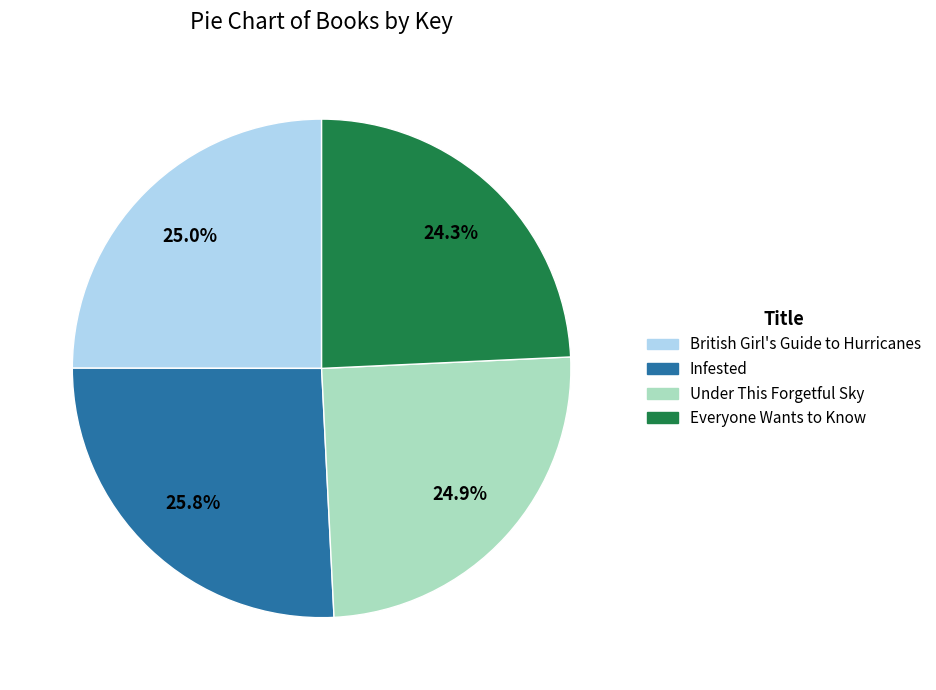

Which slice is the smallest?

Everyone Wants to Know